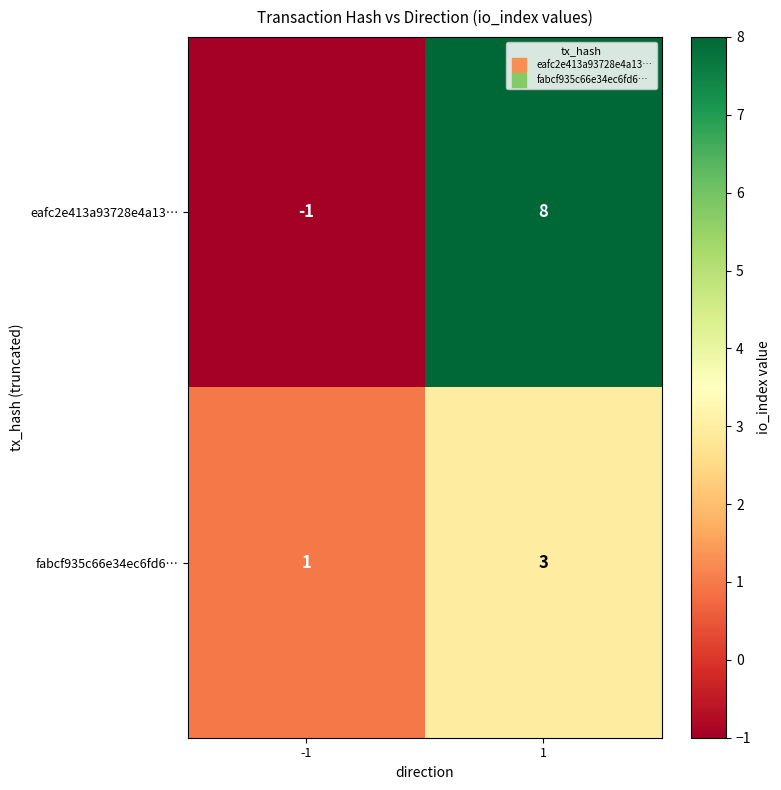

How many values in the fabcf935c66e34ec6fd6… series are below 3?

1